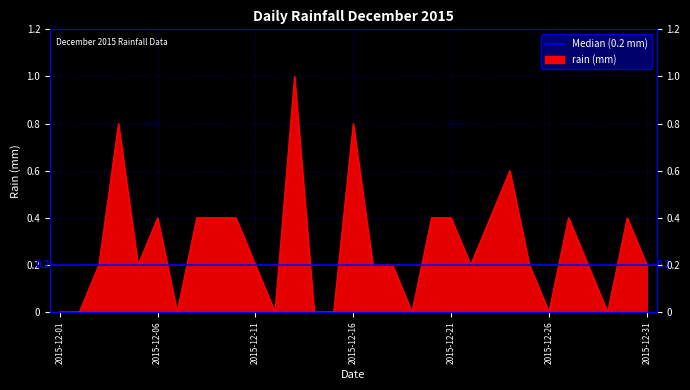

Reading left to right, list all the values displayed in this chart.

0.0	0.0	0.2	0.8	0.2	0.4	0.0	0.4	0.4	0.4	0.2	0.0	1.0	0.0	0.0	0.8	0.2	0.2	0.0	0.4	0.4	0.2	0.4	0.6	0.2	0.0	0.4	0.2	0.0	0.4	0.2